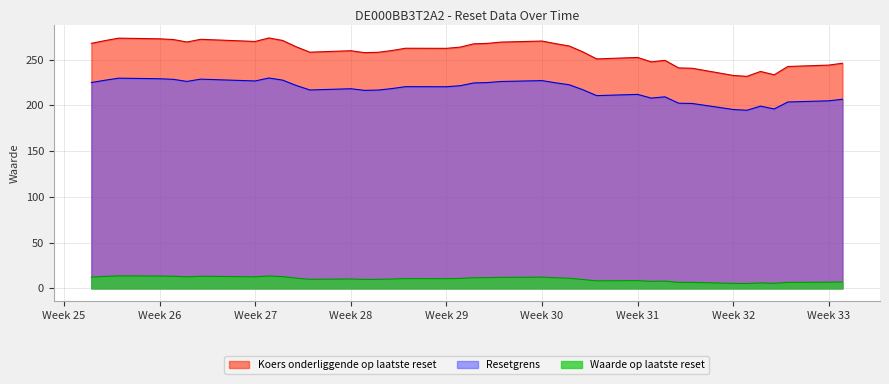

True or false: Resetgrens and Waarde op laatste reset intersect in this chart.

False